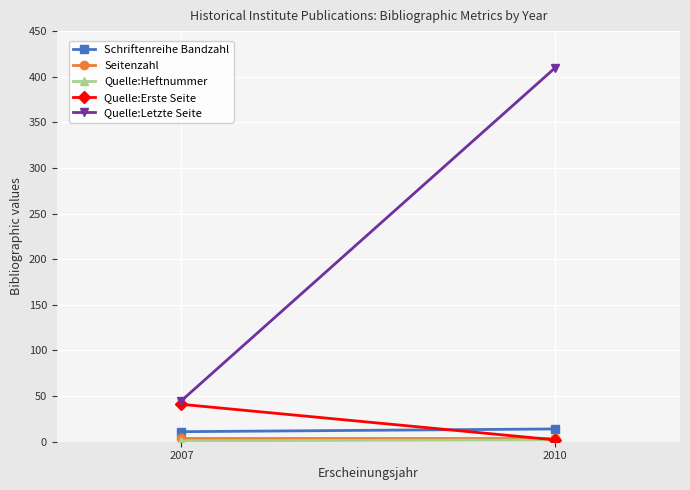

What value does the Quelle:Erste Seite series have at 2007, to the nearest 5?

40